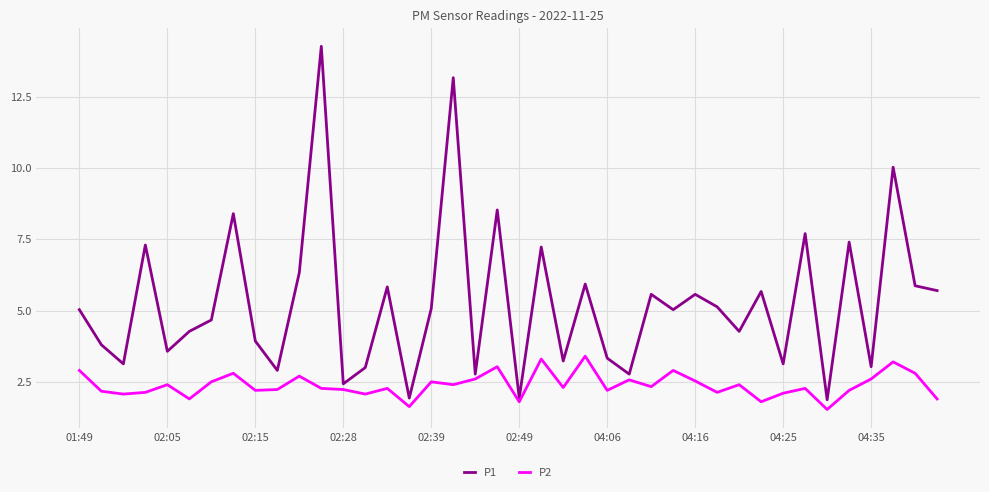

List the series in order of their peak value, lowest first.

P2, P1